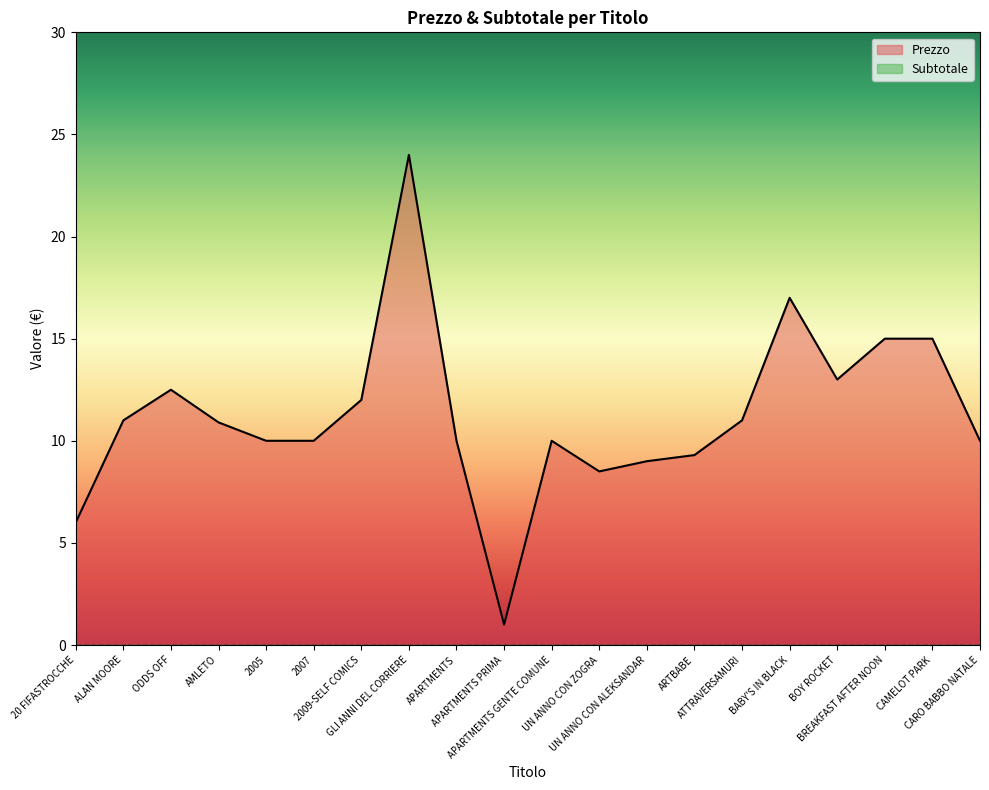

How many points are higher than both their immediate neighbors (excluding endpoints)?

4